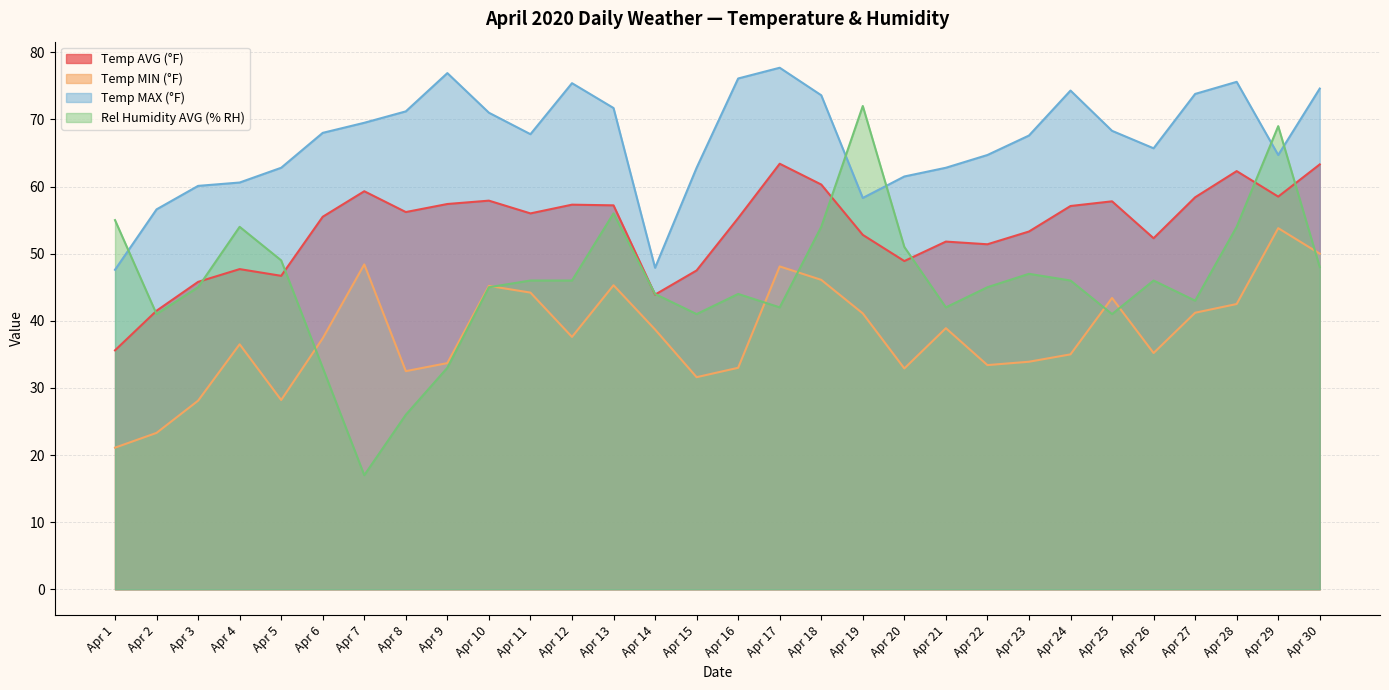

Does the chart display data point markers on the line(s)?

No